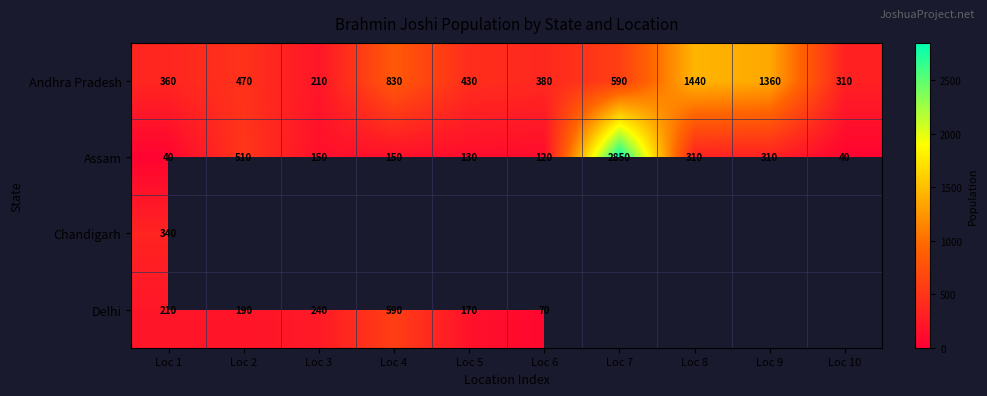

At which label is Andhra Pradesh closest to 825?

Loc 4